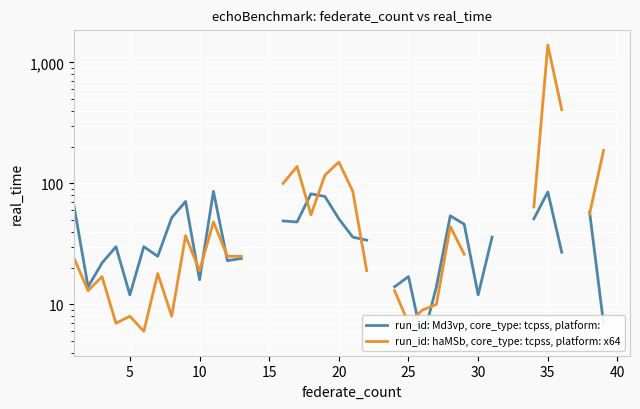

At how many categories does at least one series exceed 705?

1